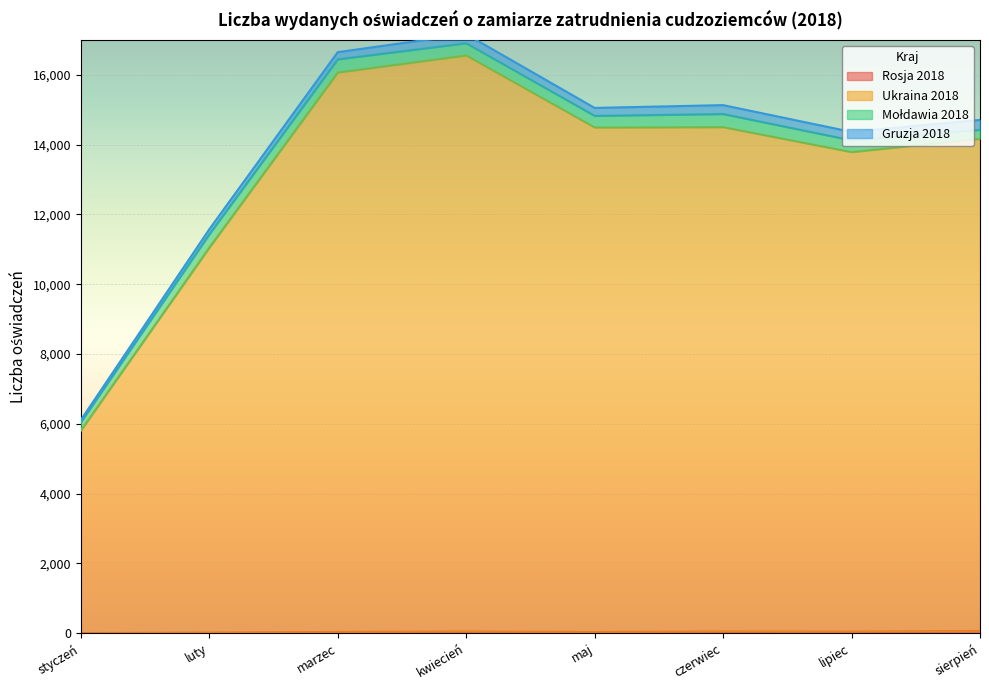

At how many categories does at least one series exceed 15131?

2